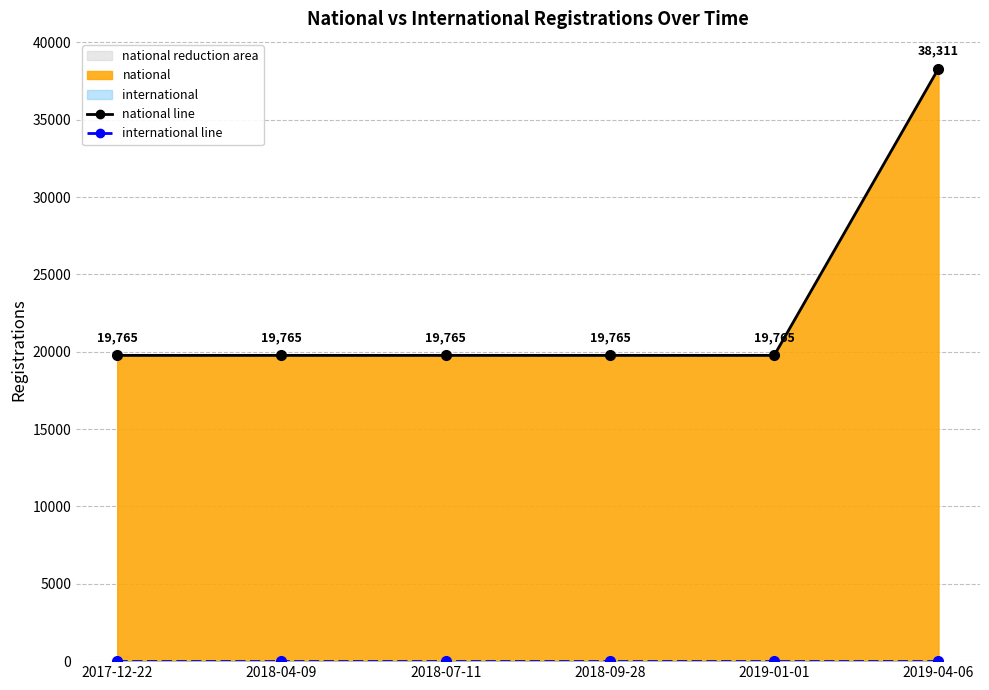

Is it true that national line equals 32079 at 2018-07-11?

False